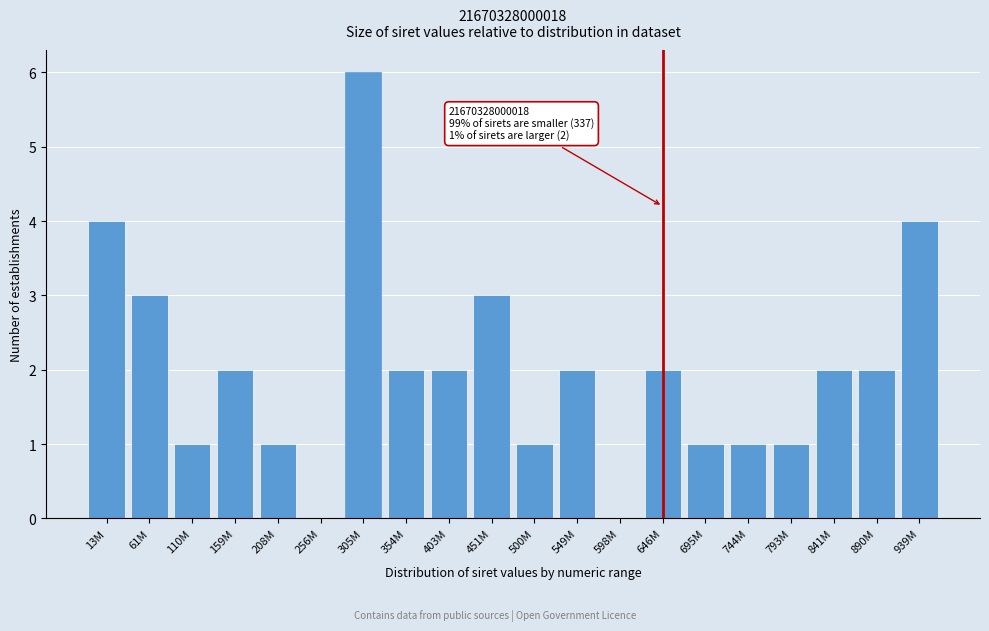

Reading right to left, what are all the values shown in this chart?

939M=4	890M=2	841M=2	793M=1	744M=1	695M=1	646M=2	598M=0	549M=2	500M=1	451M=3	403M=2	354M=2	305M=6	256M=0	208M=1	159M=2	110M=1	61M=3	13M=4